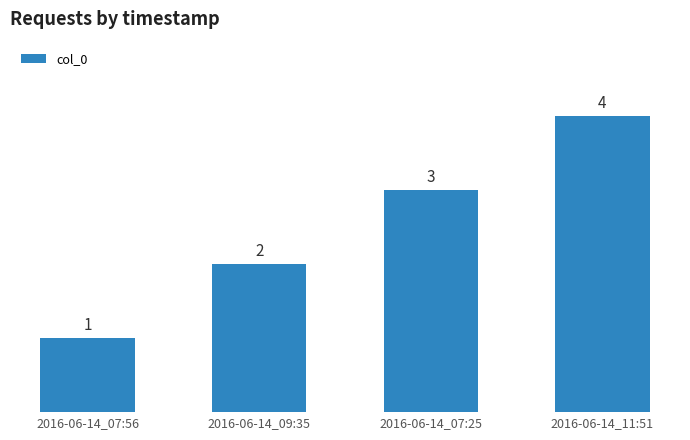

Which category has the lowest value across all series?

2016-06-14_07:56